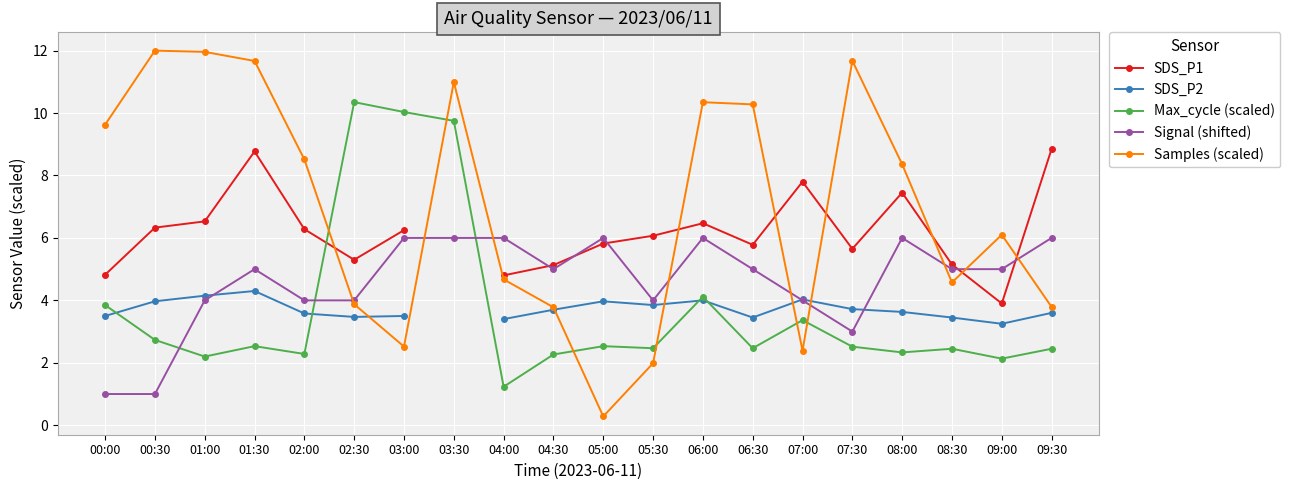

Which has a higher value, 09:30 or 08:00?

09:30